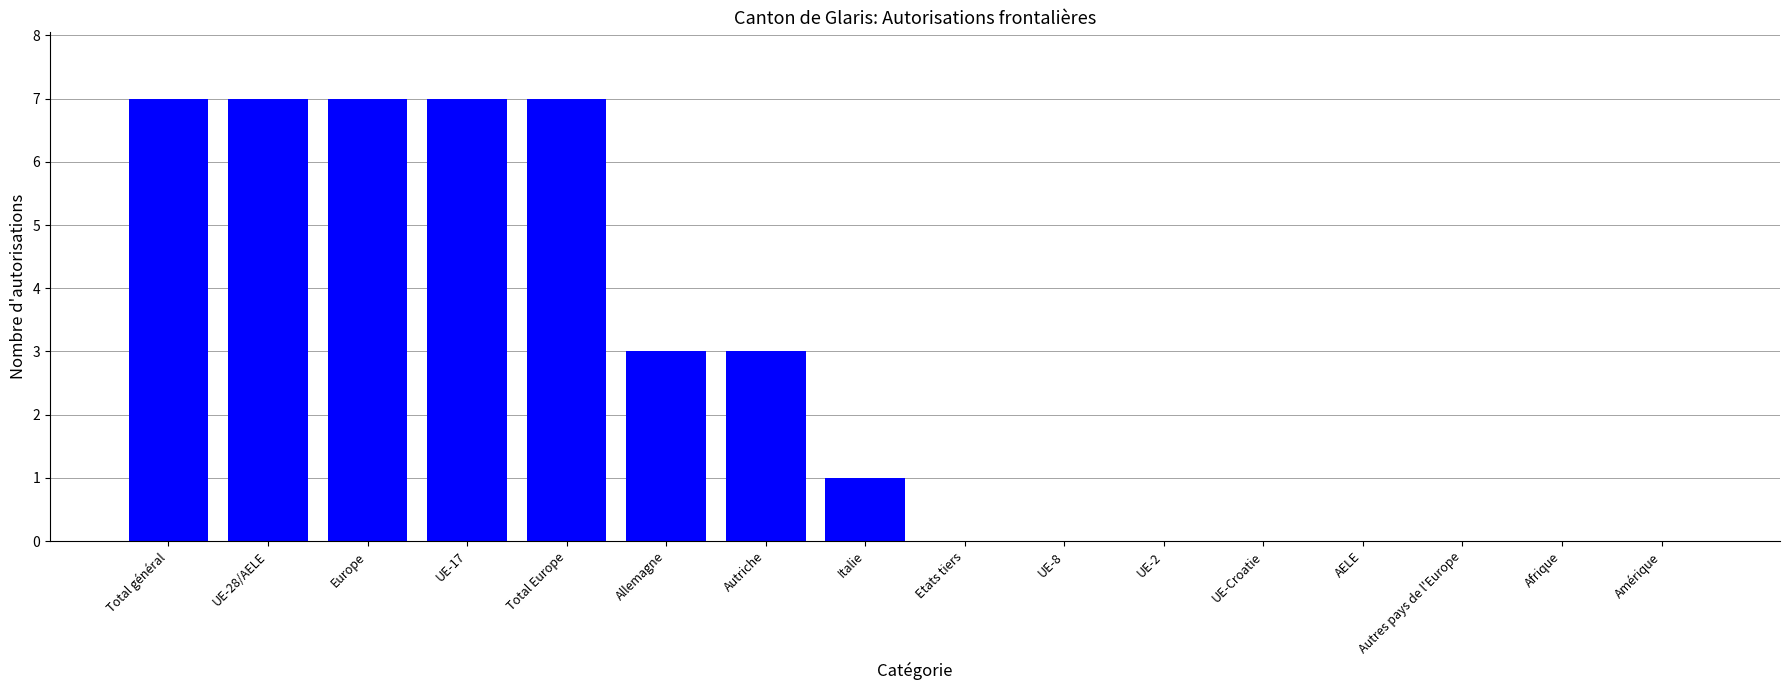

Are the bars grouped side by side (vs. stacked)?

No